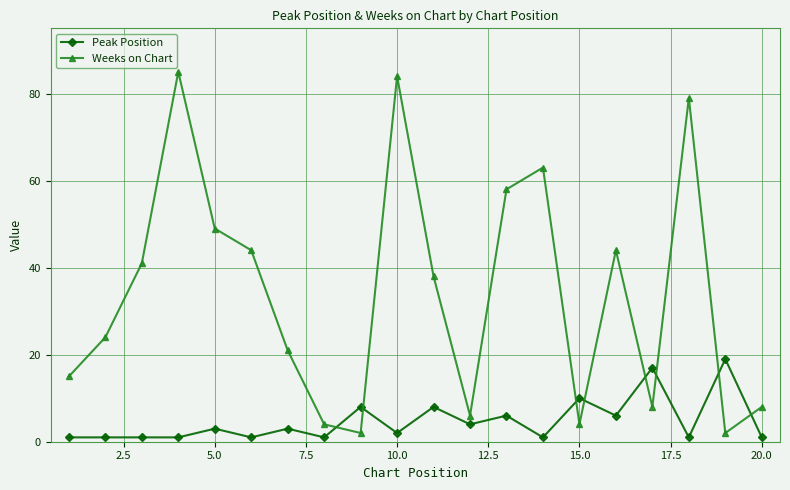

What is the maximum value shown in the chart?

85